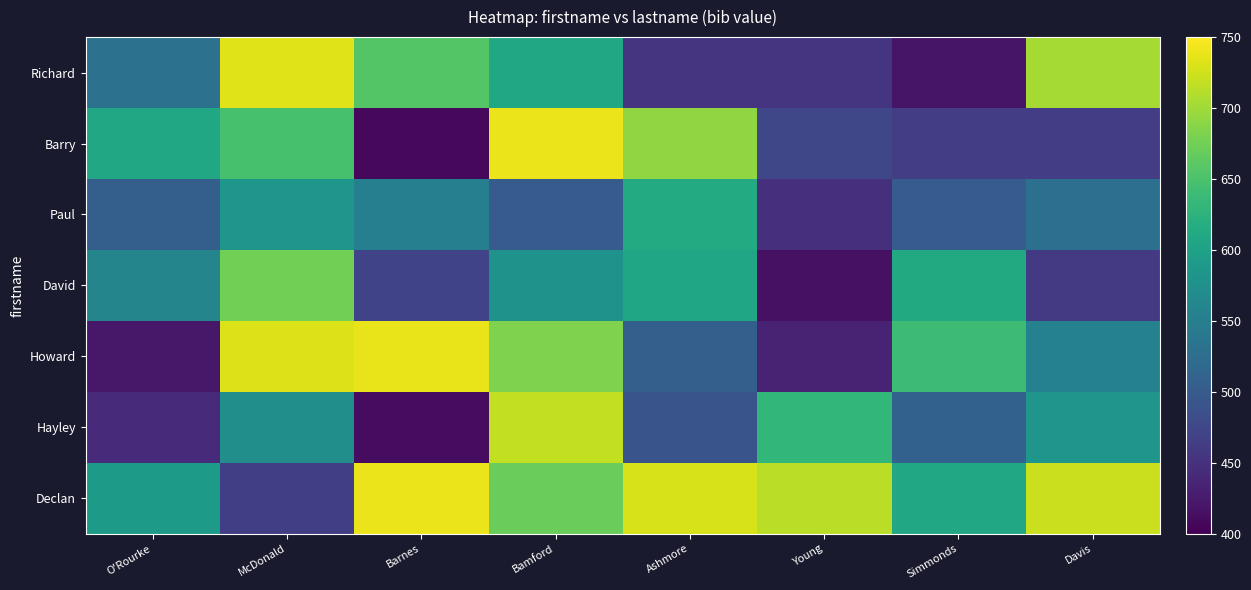

At Davis, list the series in order from smallest to largest.

David, Barry, Paul, Howard, Hayley, Richard, Declan